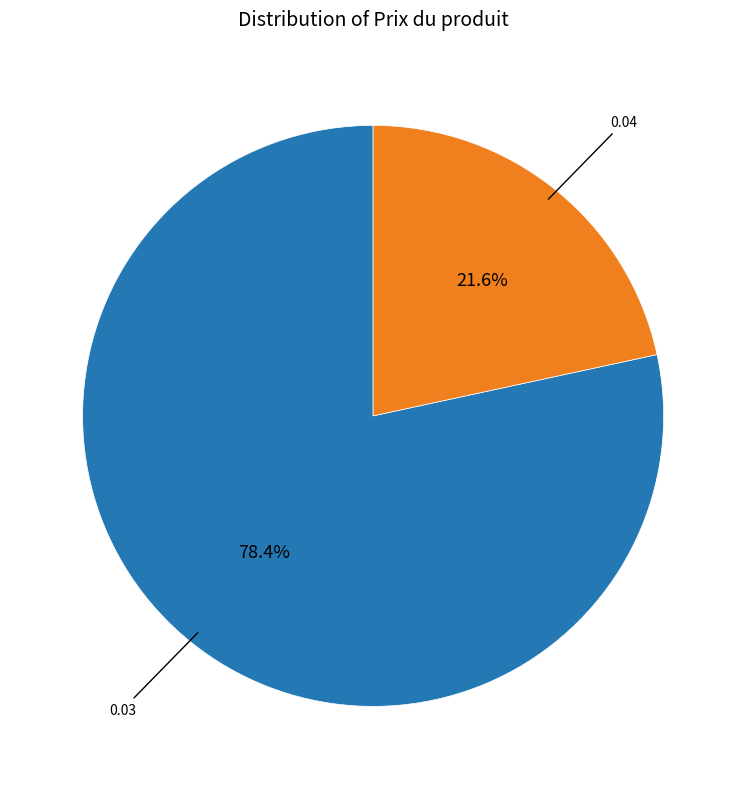

Is there any slice that represents more than half of the pie?

Yes